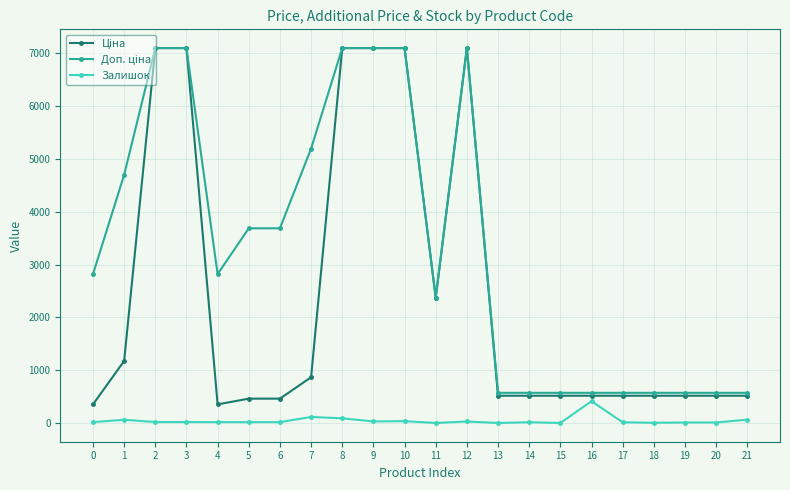

What is the spread (max minus min) of values at 9?

7069.8